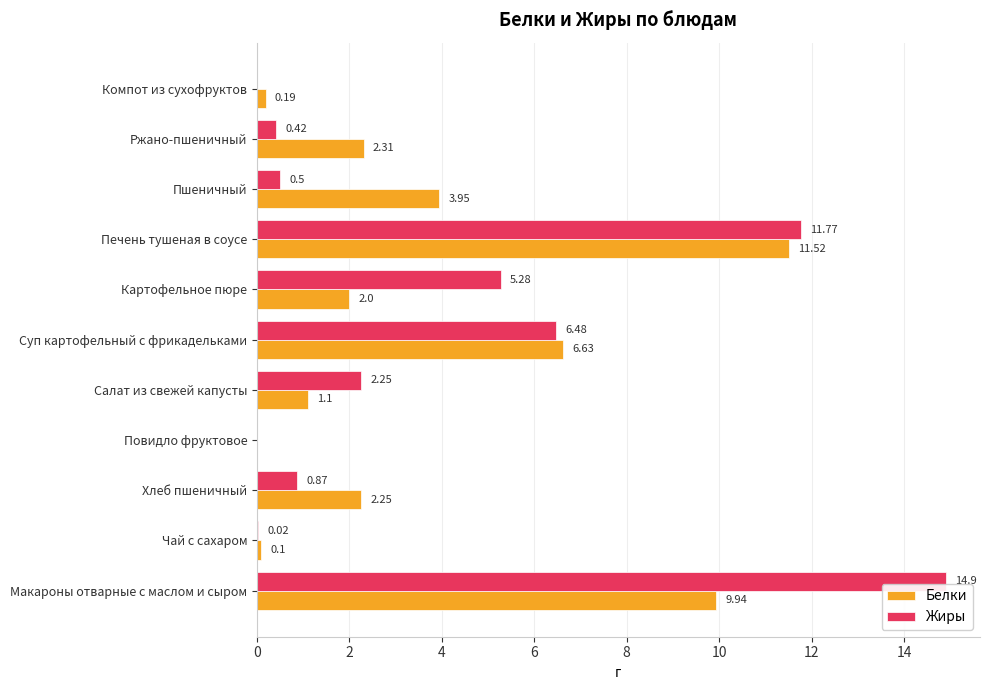

What are all the series names shown in the legend?

Белки, Жиры